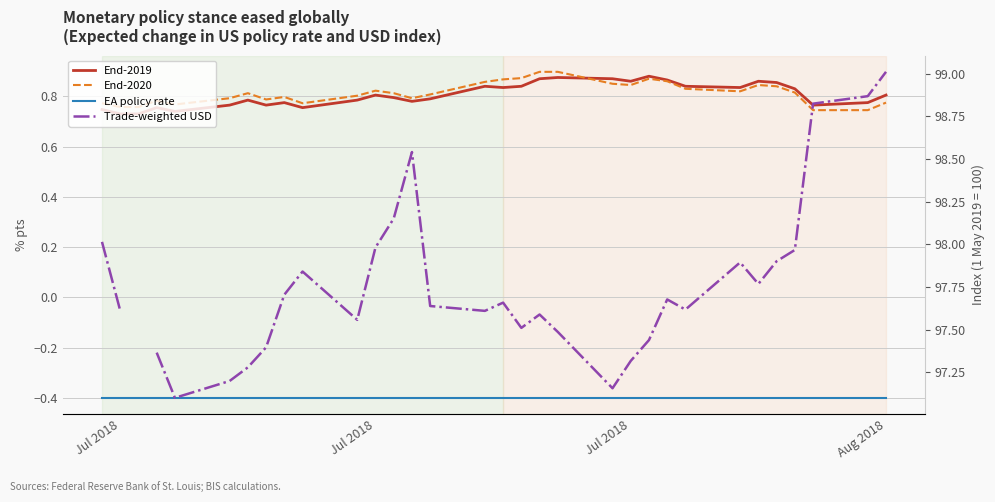

What is the label of the 32nd point from the right?

Jul 2018